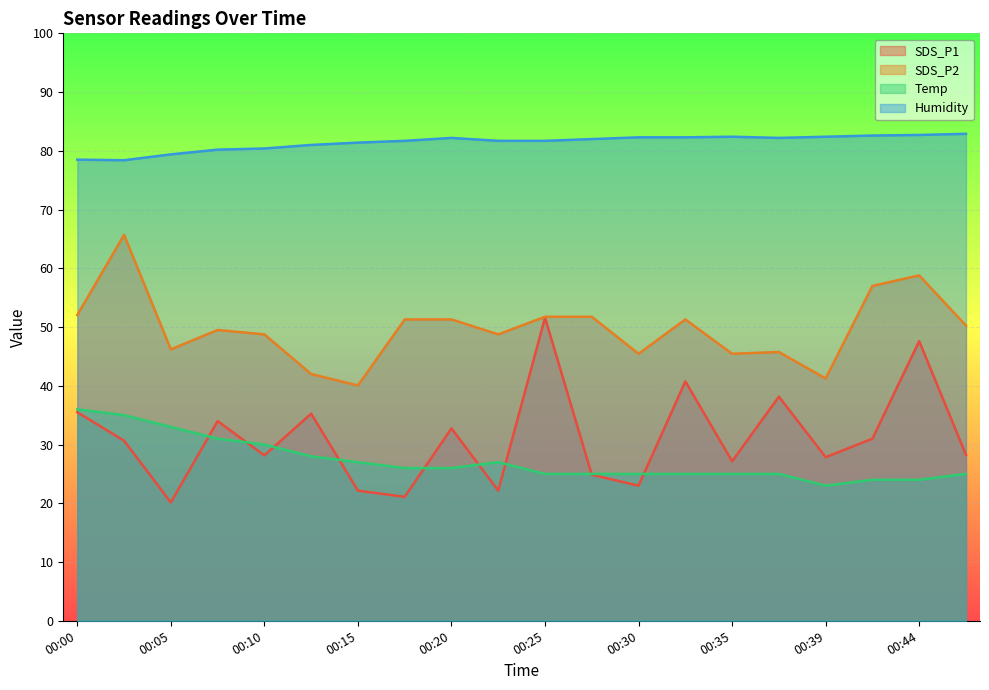

True or false: SDS_P1 has more than 2 points higher than both neighbors.

True